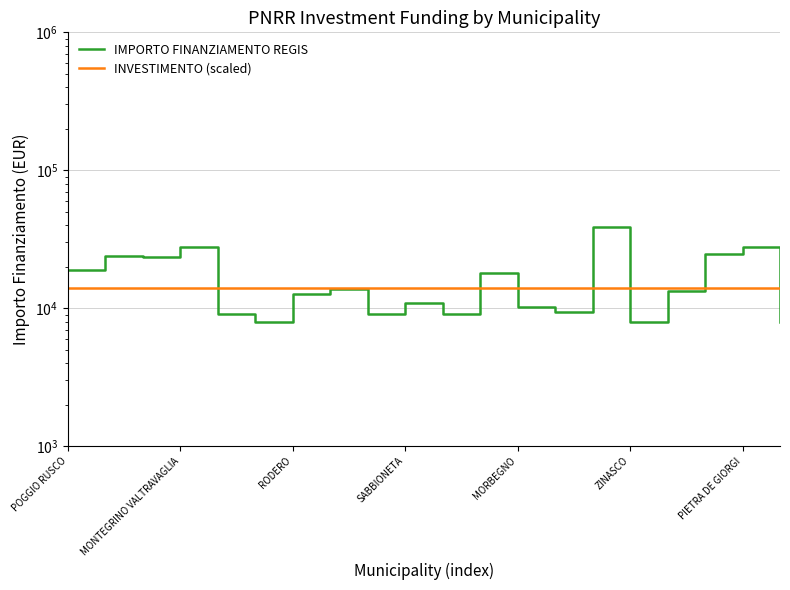

True or false: INVESTIMENTO (scaled) has a value of 4662 at 16.

False